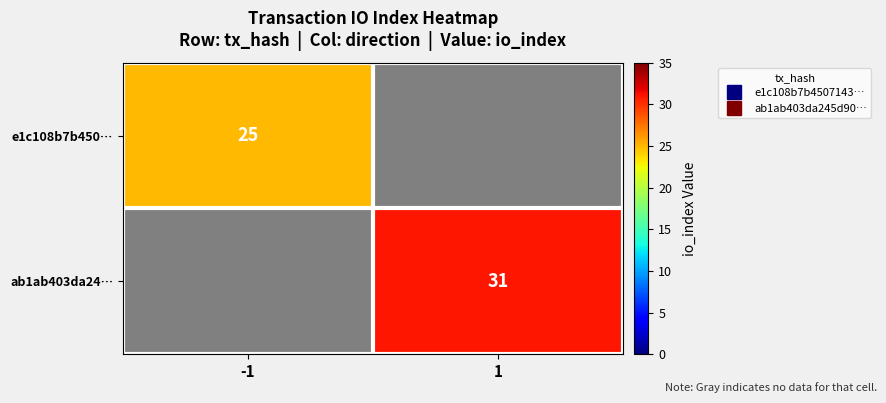

What is the approximate value of ab1ab403da24… at 1?

31.0